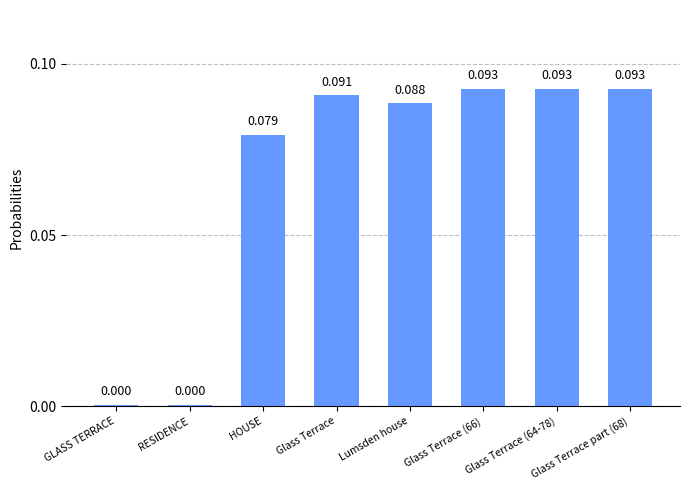

What is the label of the 2nd bar from the left?

RESIDENCE